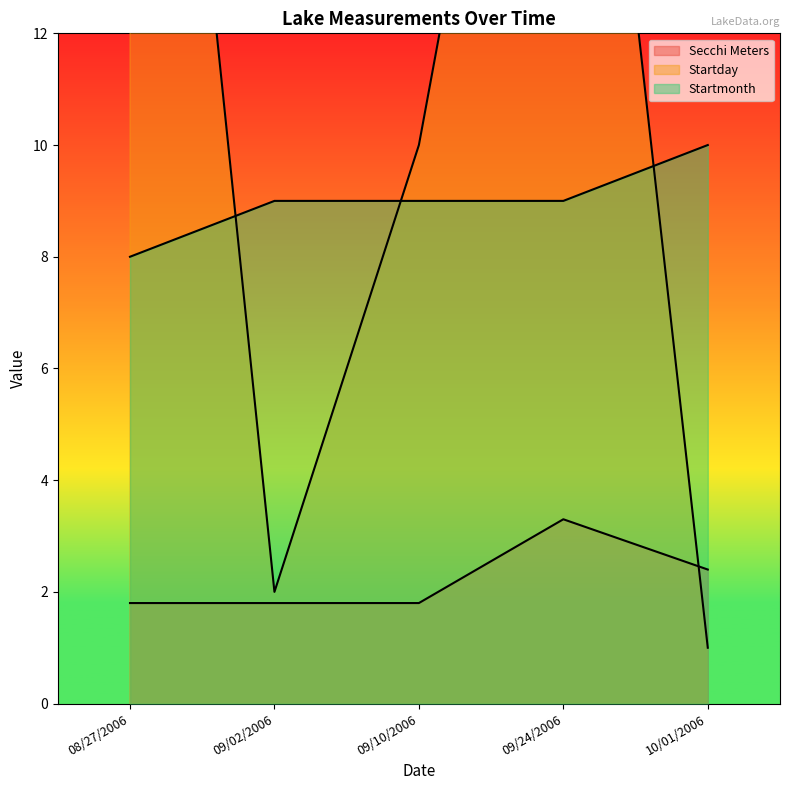

Where do Startday and Startmonth first cross each other?

08/27/2006 and 09/02/2006